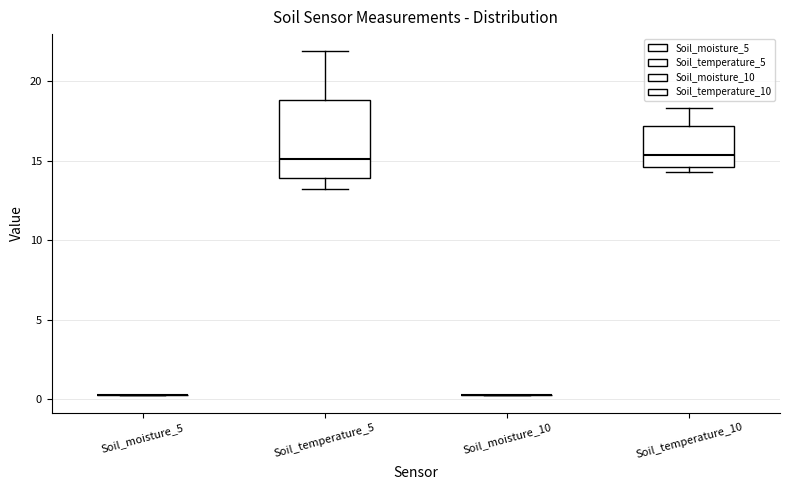

Reading left to right, read every box against the y-axis: the position of its median line, the range the box covers, and the ends of its whiskers. The values are not printed on the chart, so give them approximately, as read against the axis.

Soil_moisture_5: box collapsed to a line at 0.0, whiskers 0.0 to 0.0
Soil_temperature_5: median 15.0, box 14.0 to 19.0, whiskers 13.0 to 22.0
Soil_moisture_10: box collapsed to a line at 0.0, whiskers 0.0 to 0.0
Soil_temperature_10: median 15.5, box 14.5 to 17.0, whiskers 14.5 (just below the box's lower edge) to 18.5